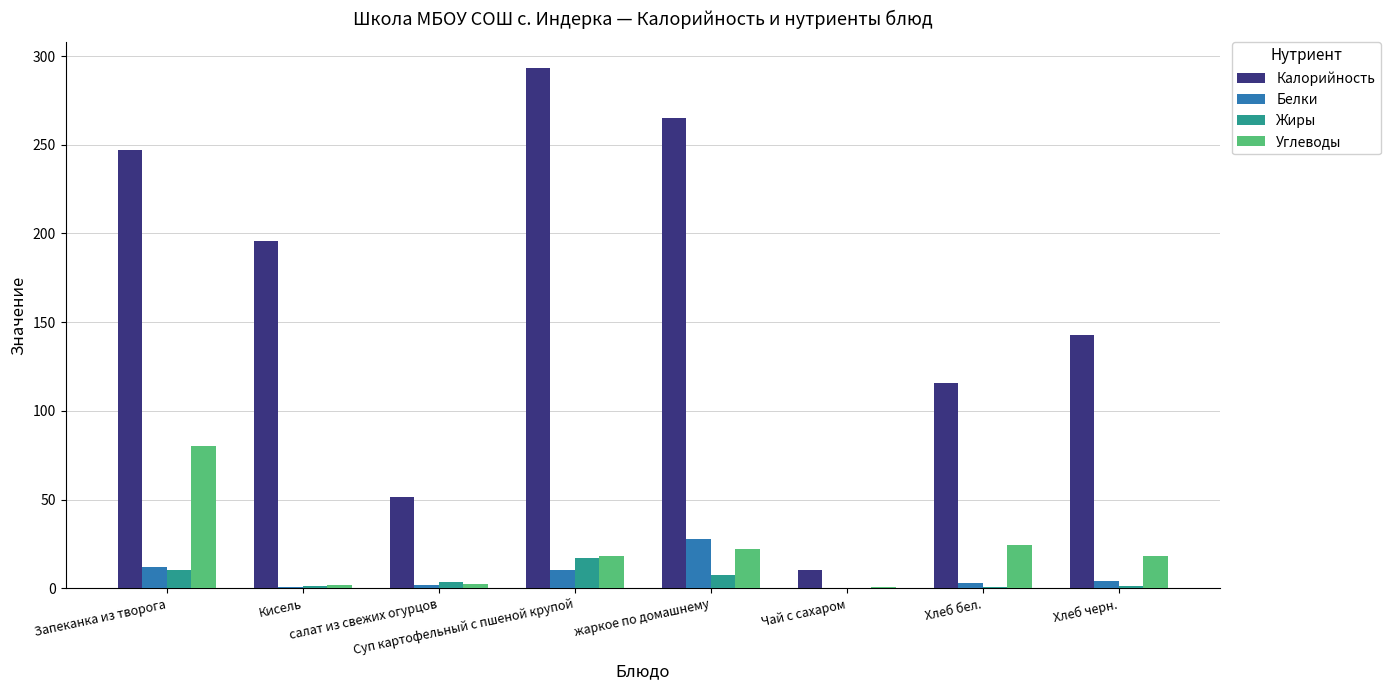

At which category is the sum across all series the highest?

Запеканка из творога